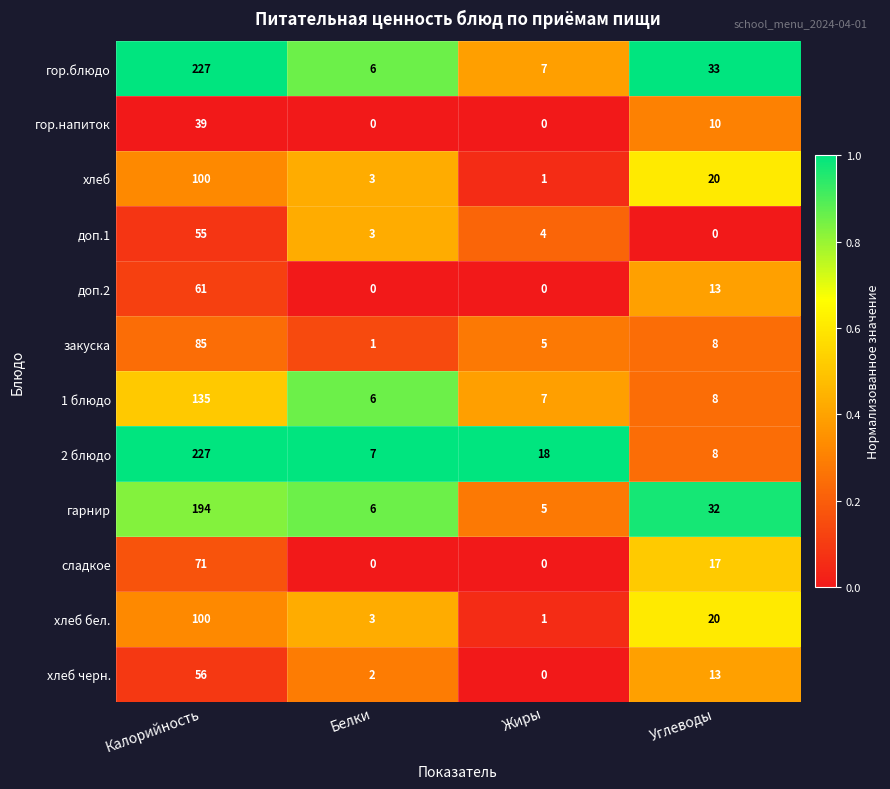

How many series are shown in this chart?

12